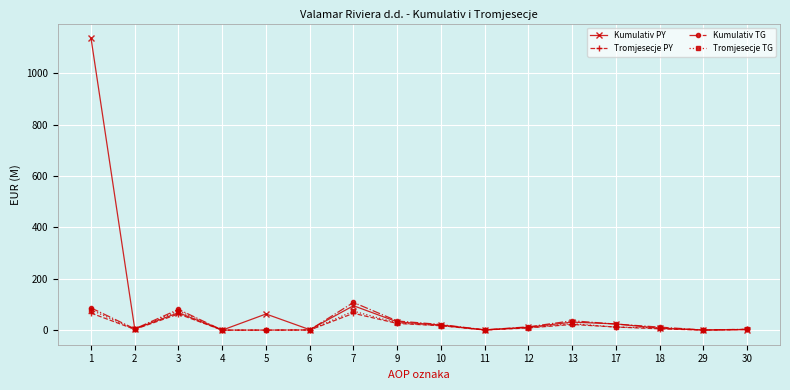

Is this an area chart (filled region under the line)?

No